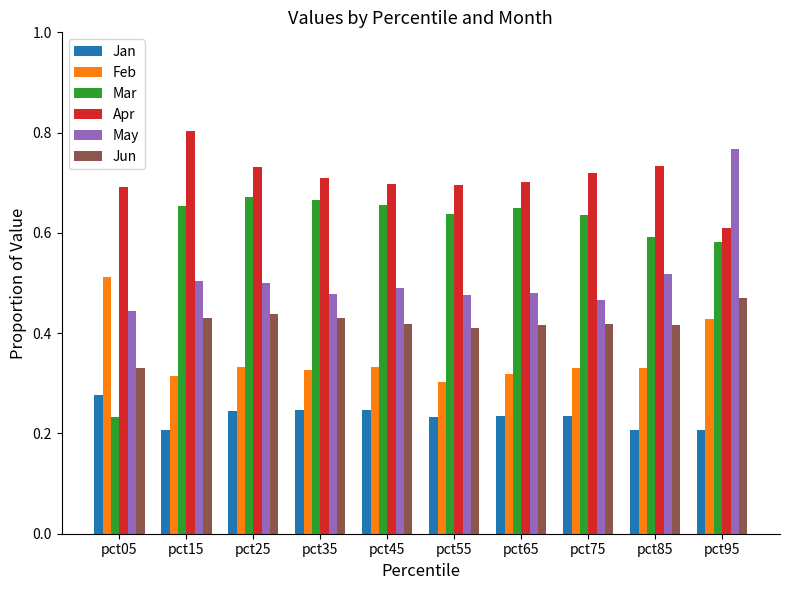

At which label does Apr reach its minimum?

pct95